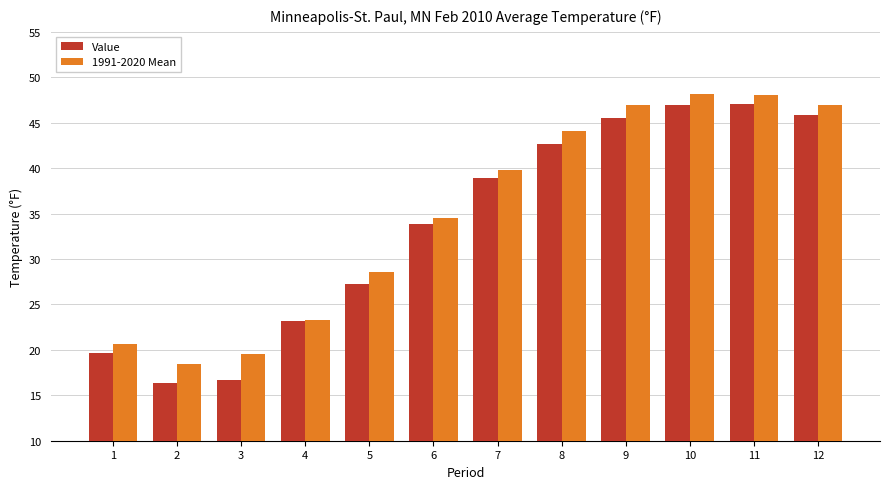

At which label is Value closest to 31?

6